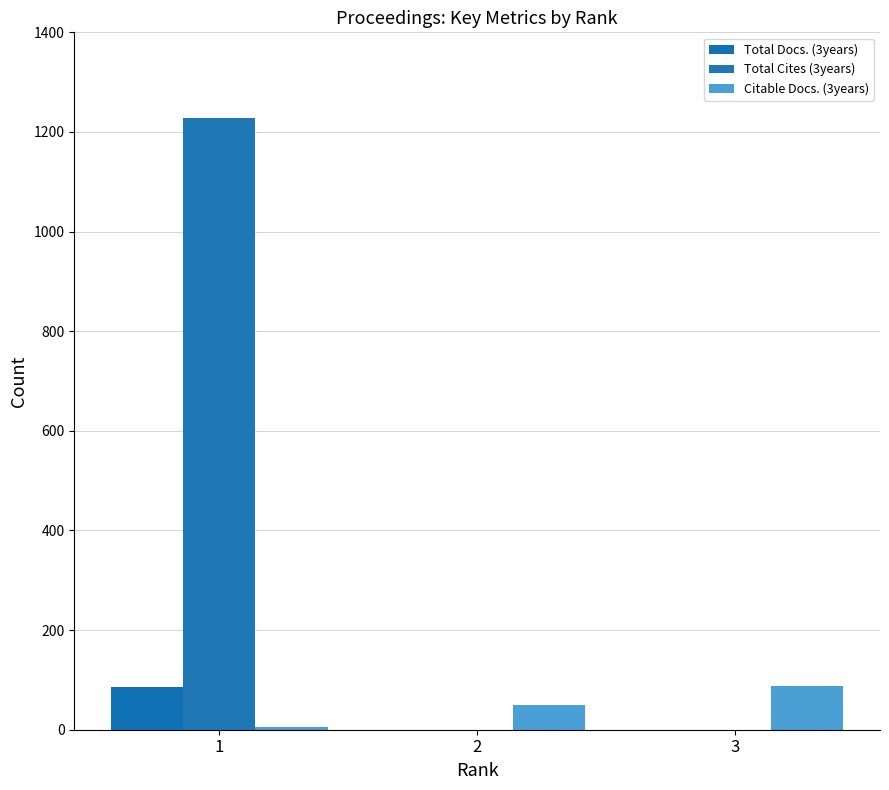

Between 3 and 2, which is larger?

3